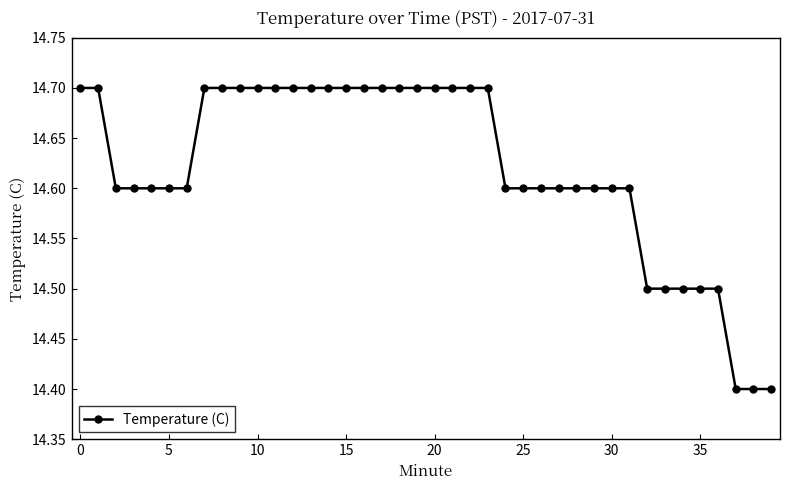

How many values are between 14 and 15?

40